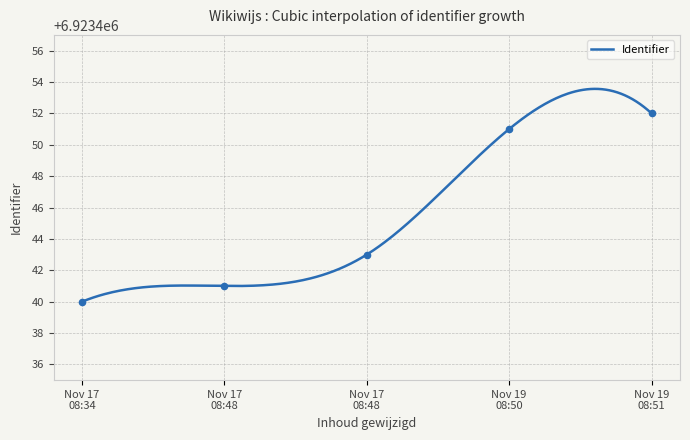

What is the ratio of the value at Nov 17 08:48 to the value at Nov 19 08:50?

1.0